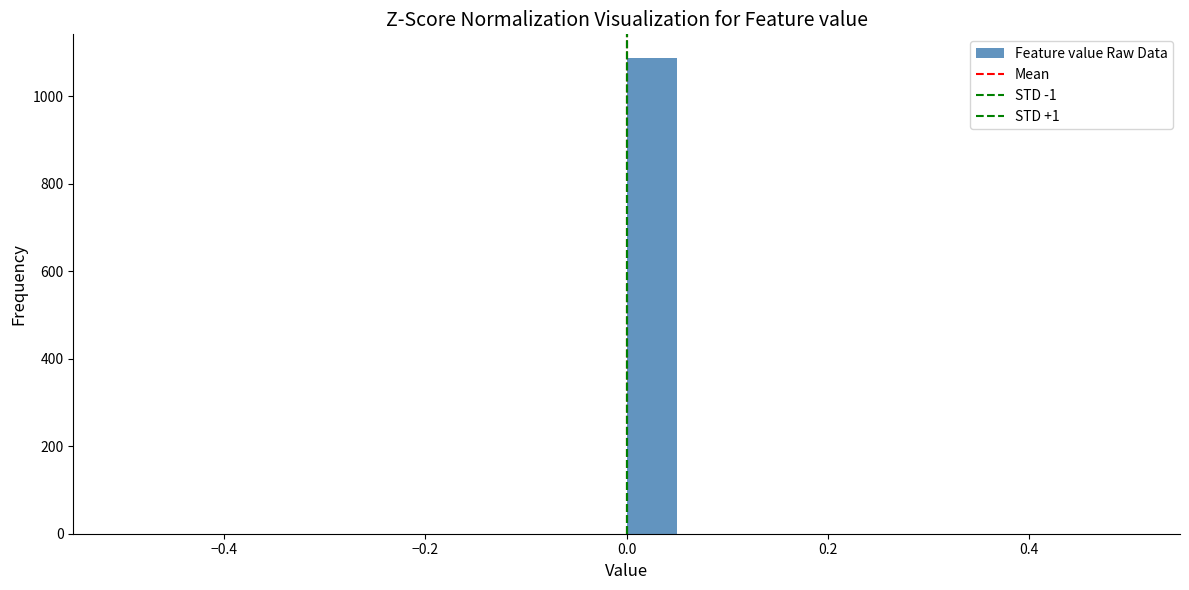

Around what value on the x-axis is the tallest bar? Give the approximate position of its centre, as read against the axis.

0.02